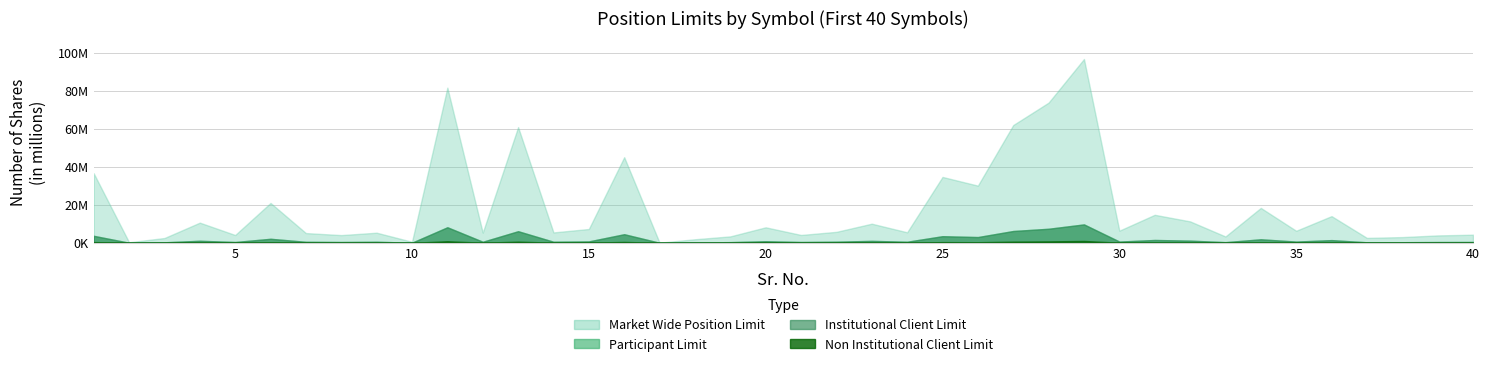

What are all the series names shown in the legend?

Market Wide Position Limit, Participant Limit, Institutional Client Limit, Non Institutional Client Limit